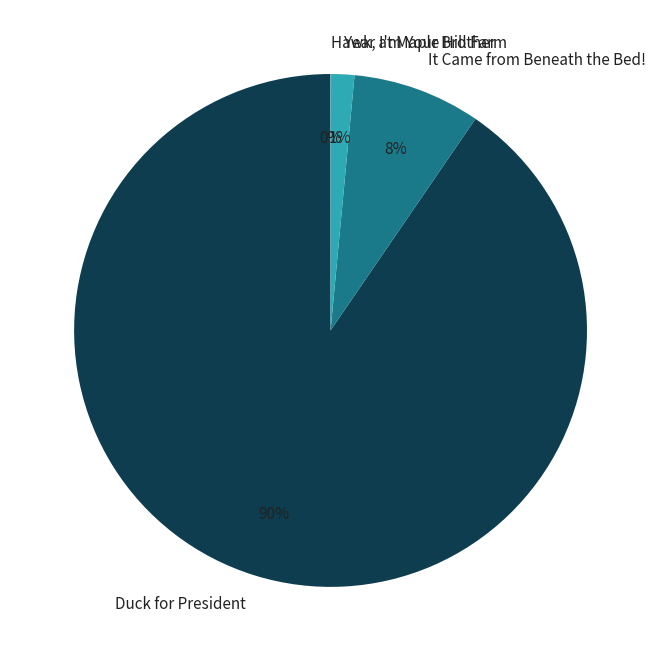

Which slice is the largest?

Duck for President